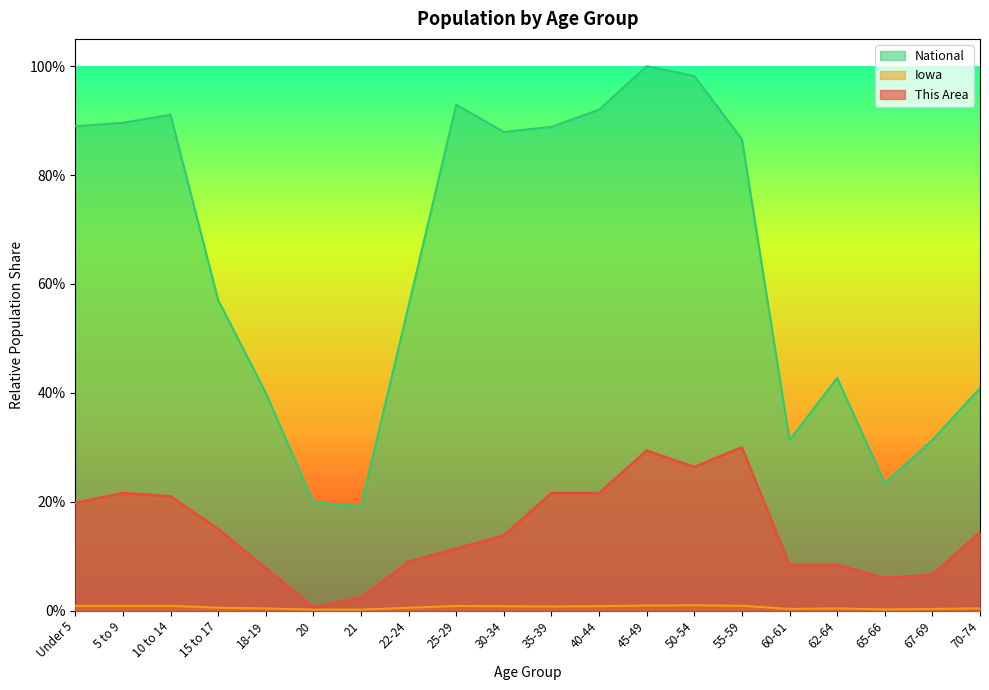

At which category is the sum across all series the highest?

45-49